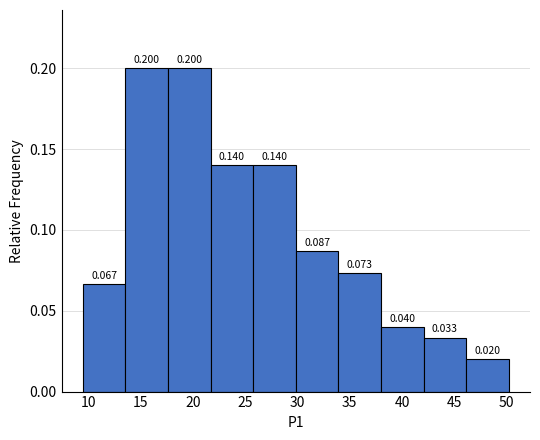

Reading left to right, transcribe this chart: for each bar, give the range it covers on the x-axis and its height. The bar edges are not printed on the chart, so give them approximately, as read against the axis.

9.5 to 13.5: 0.067
13.5 to 17.5: 0.200
17.5 to 21.5: 0.200
21.5 to 26.0: 0.140
26.0 to 30.0: 0.140
30.0 to 34.0: 0.087
34.0 to 38.0: 0.073
38.0 to 42.0: 0.040
42.0 to 46.0: 0.033
46.0 to 50.0: 0.020